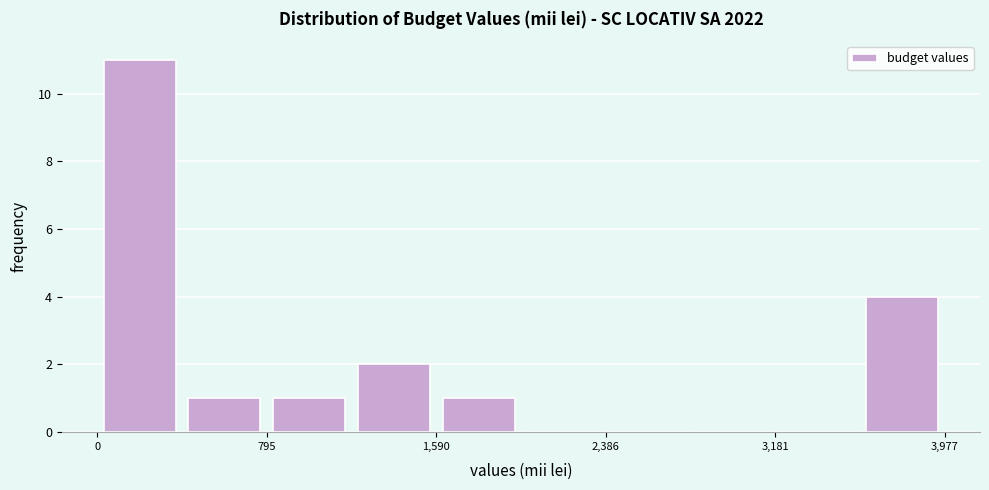

Around what value on the x-axis is the tallest bar? Give the approximate position of its centre, as read against the axis.

200